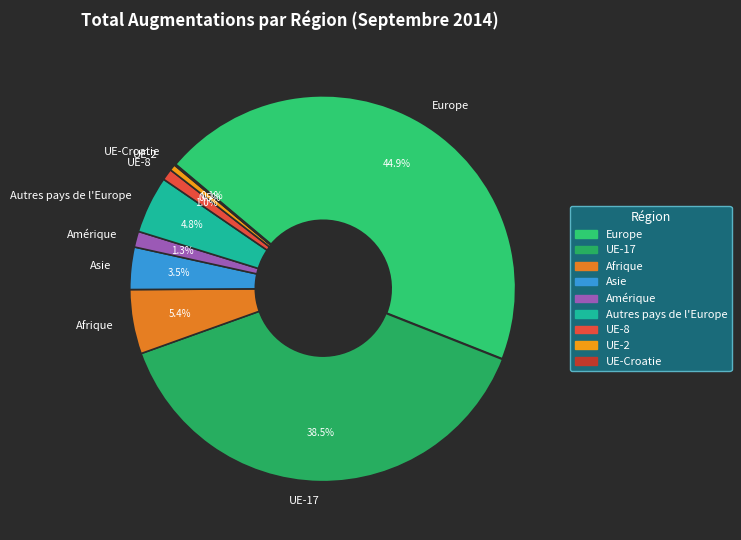

Combined, do UE-17 and UE-8 account for over 50%?

No